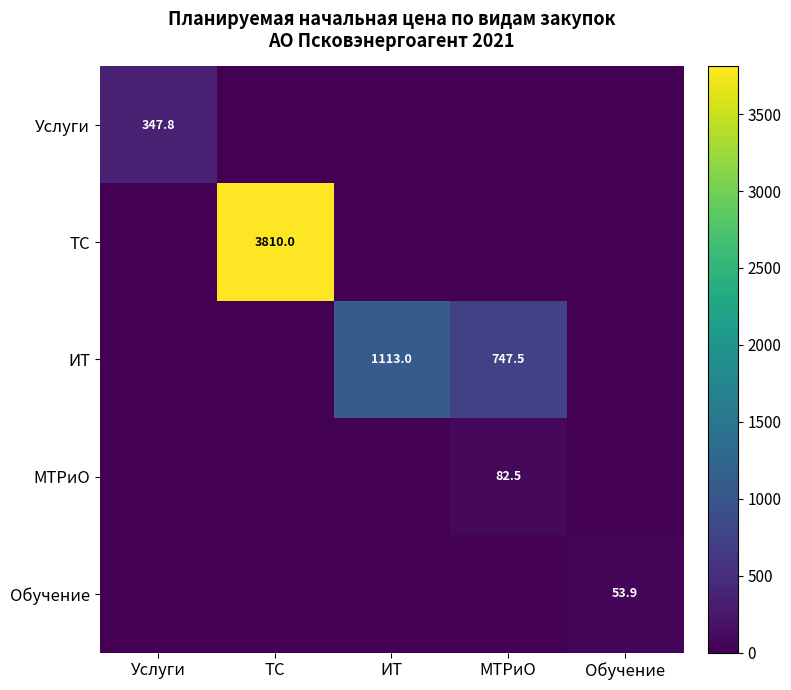

Where is Услуги nearest to the value 173?

ТС